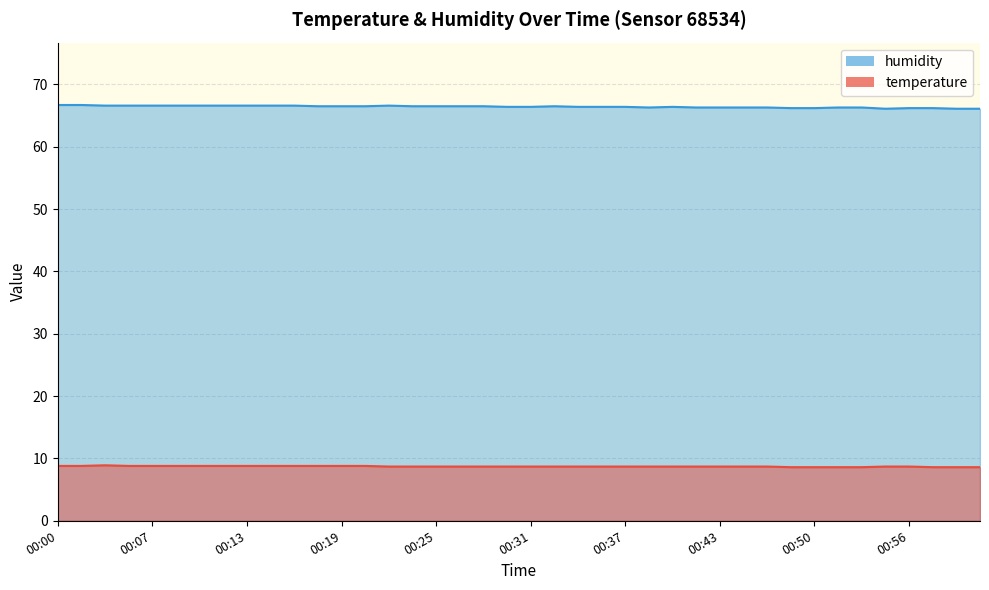

True or false: humidity and temperature cross at least once.

False